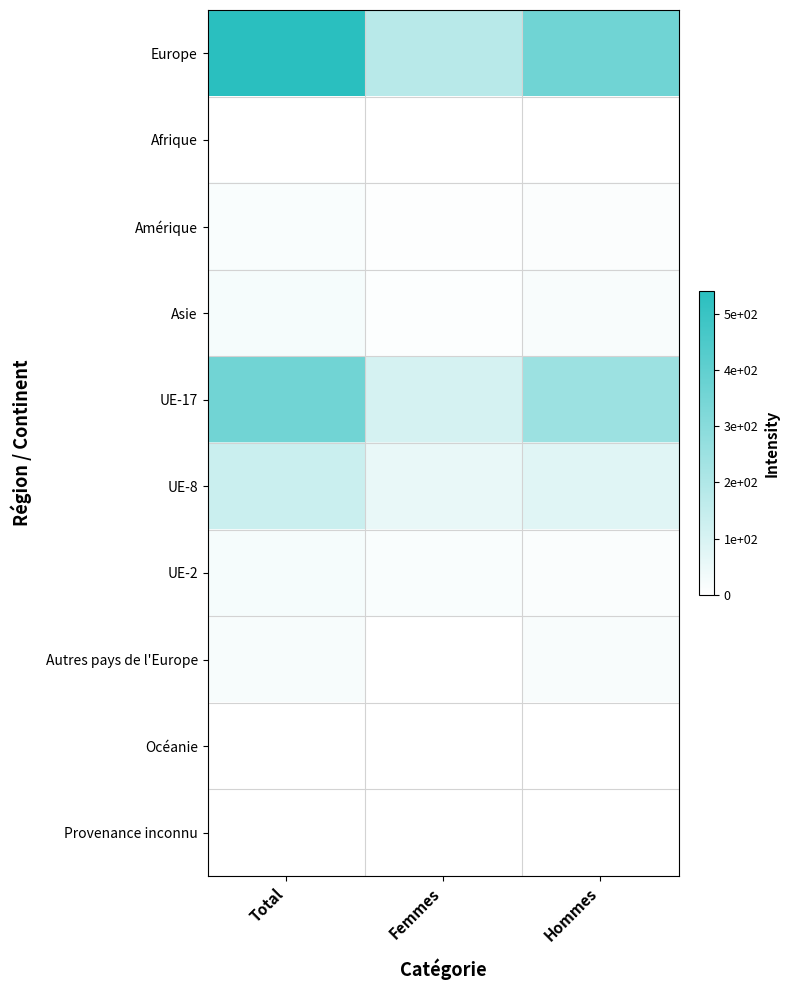

Which category has the highest value in the UE-17 series?

Total